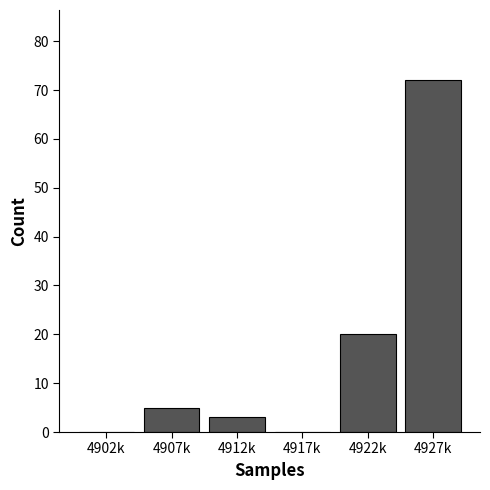

Reading left to right, list all the values displayed in this chart.

4902k=0	4907k=5	4912k=3	4917k=0	4922k=20	4927k=72